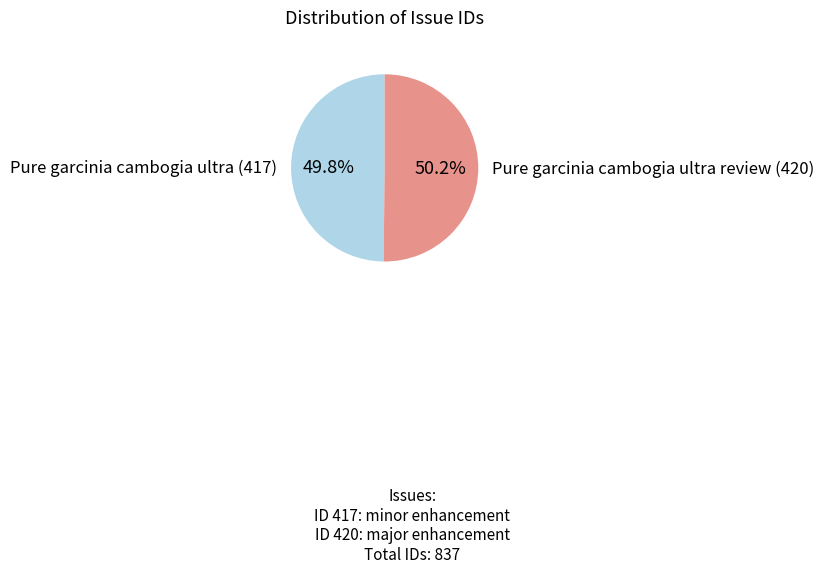

To the nearest percent, what is the average slice percentage?

50%